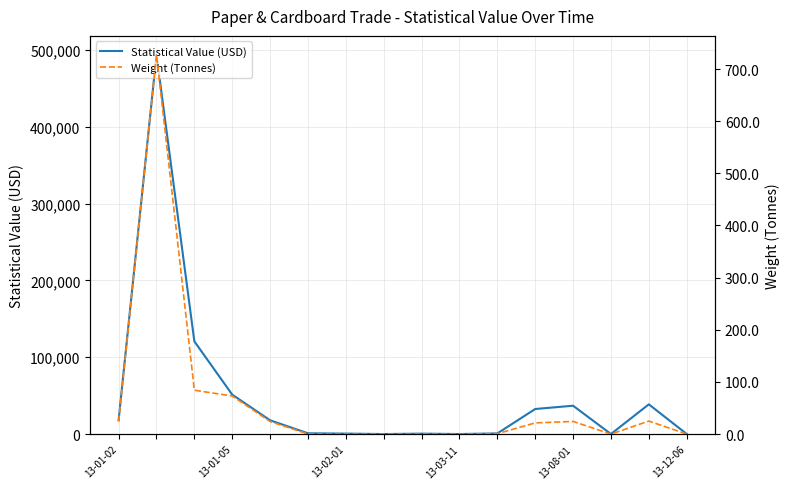

What is the highest value of the Statistical Value (USD) series?

493532.7